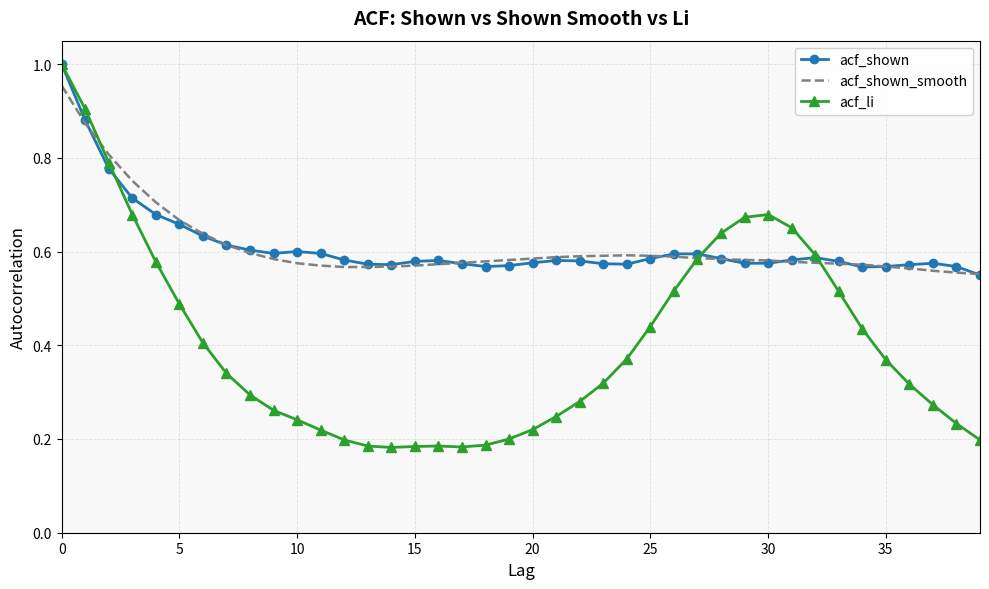

What is the value of the acf_li point at the 6th from the left?

0.5